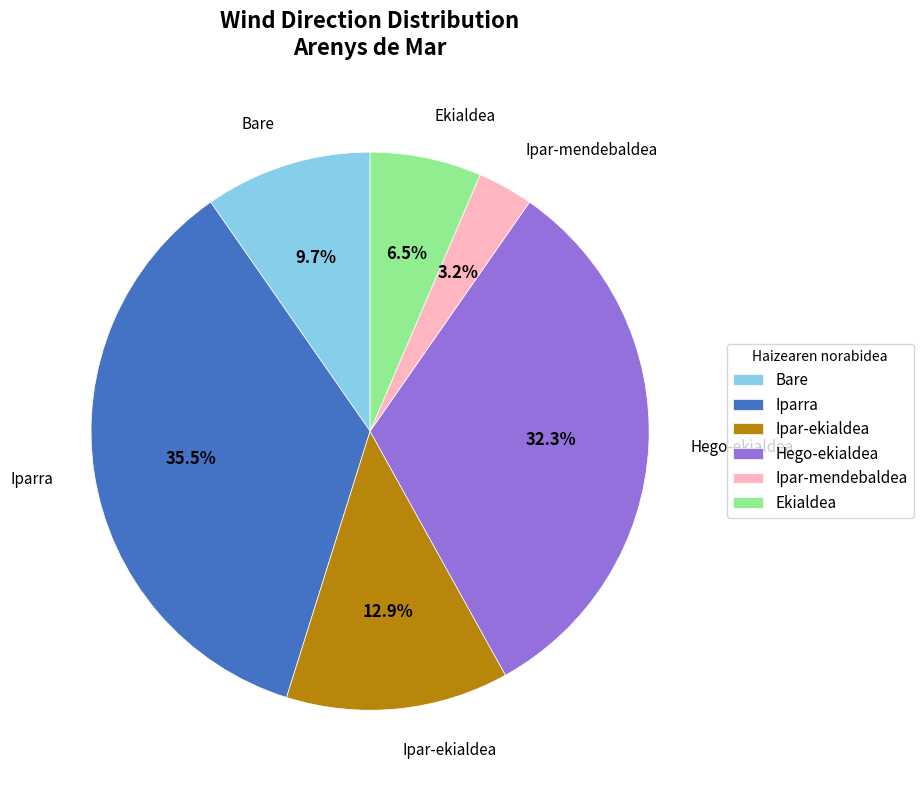

True or false: Ekialdea accounts for 1% of the total.

False